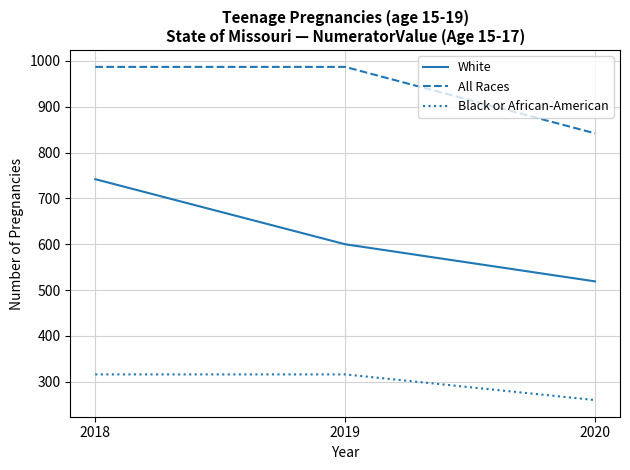

What are all the series names shown in the legend?

White, All Races, Black or African-American